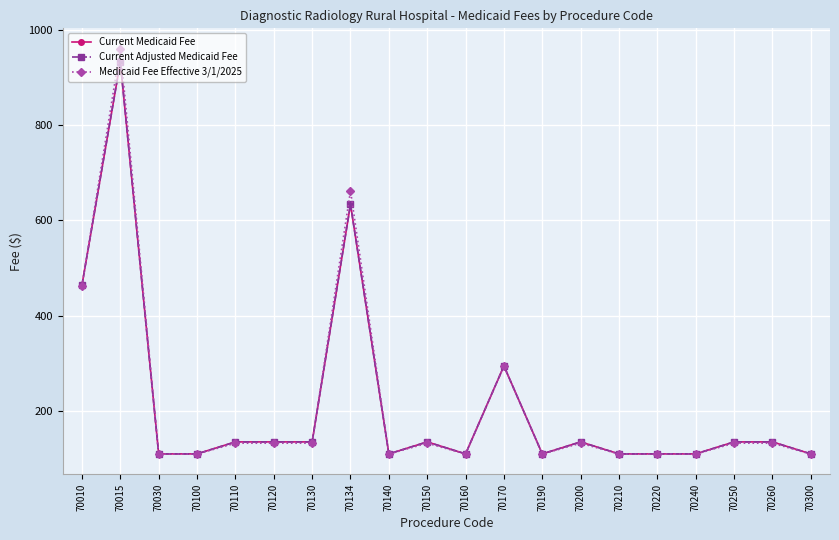

True or false: Current Medicaid Fee has more than 1 interior local peaks.

True